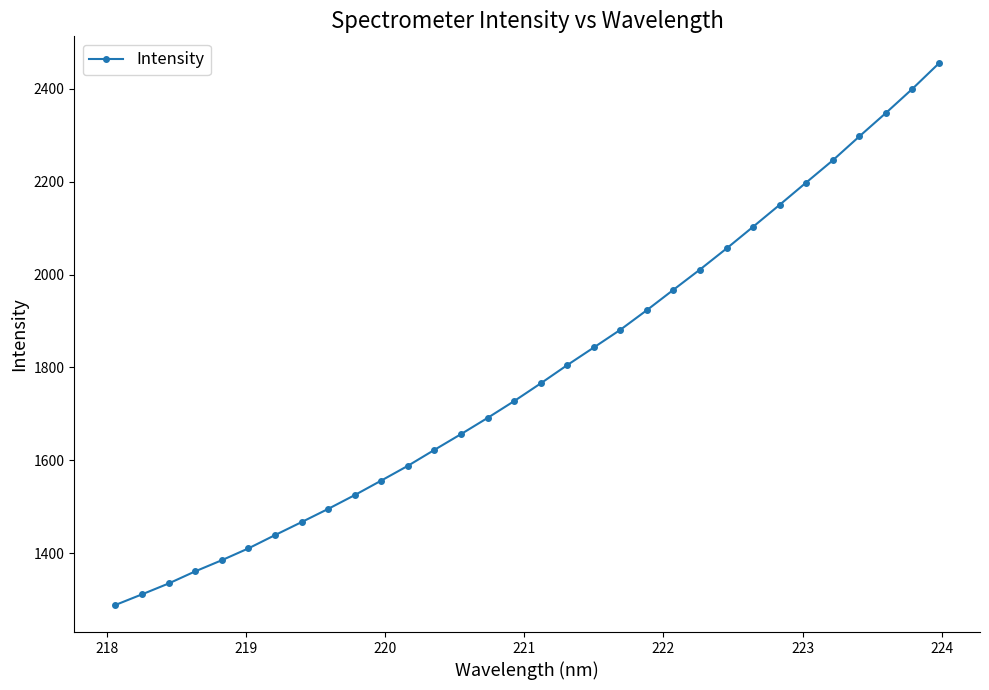

What is the value of the 22nd point from the left?

1967.2